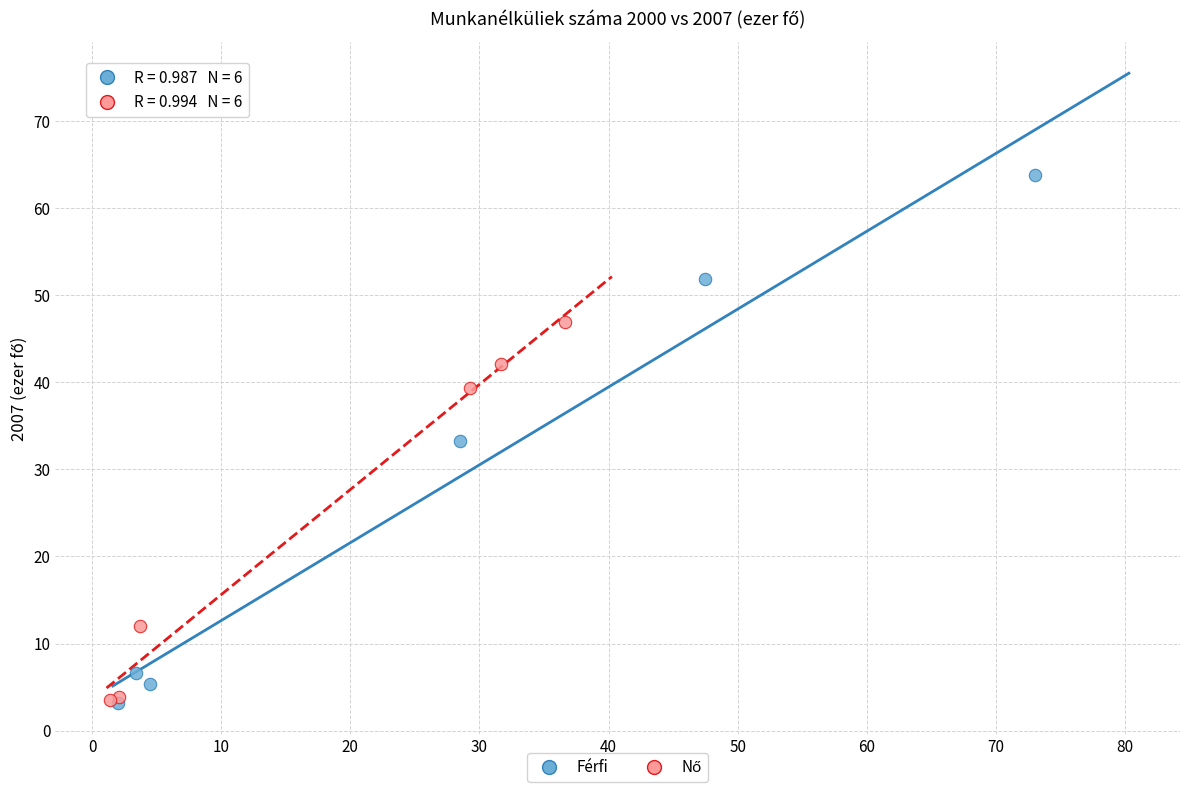

Which series reaches the maximum Y coordinate?

Férfi